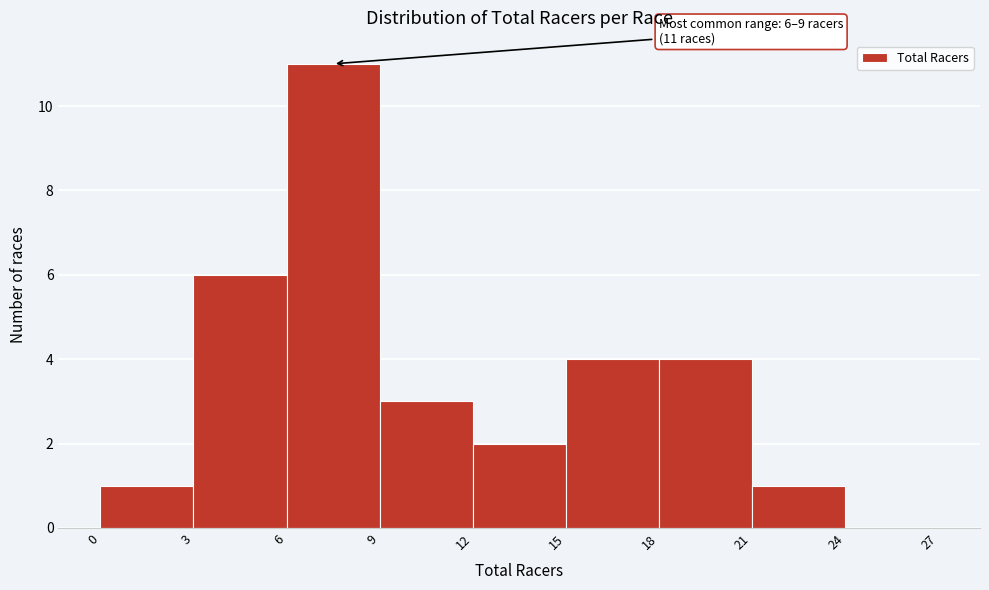

Over which range of the x-axis is the bar tallest?

6 to 9